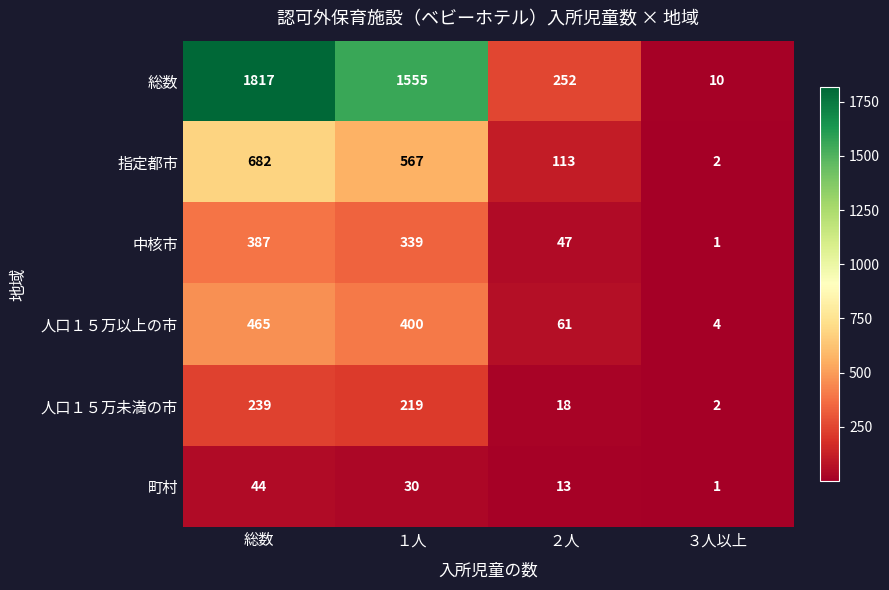

At how many categories does at least one series exceed 691?

2